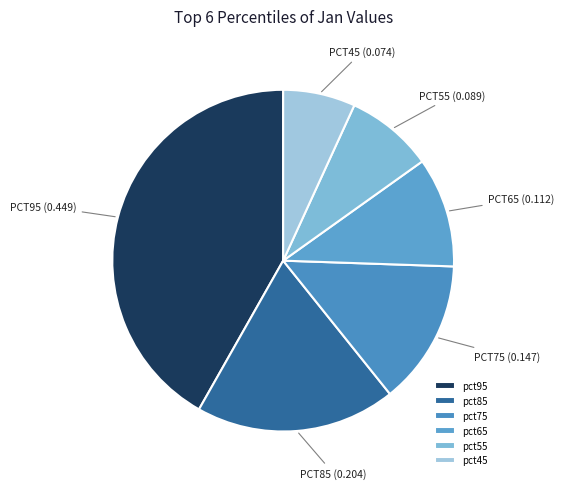

Count the number of slices in the pie.

6